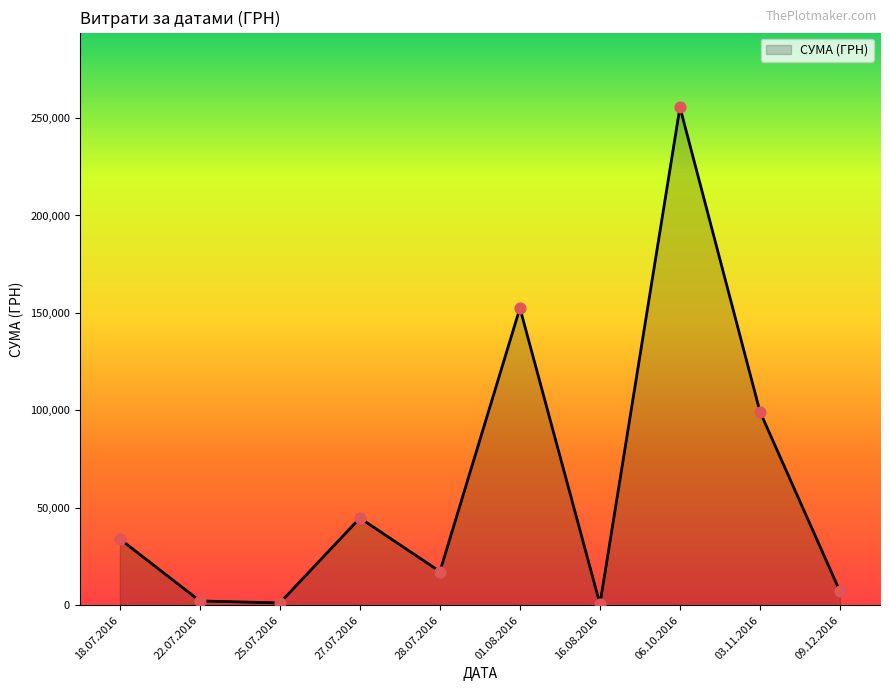

Which has a higher value, 09.12.2016 or 27.07.2016?

27.07.2016